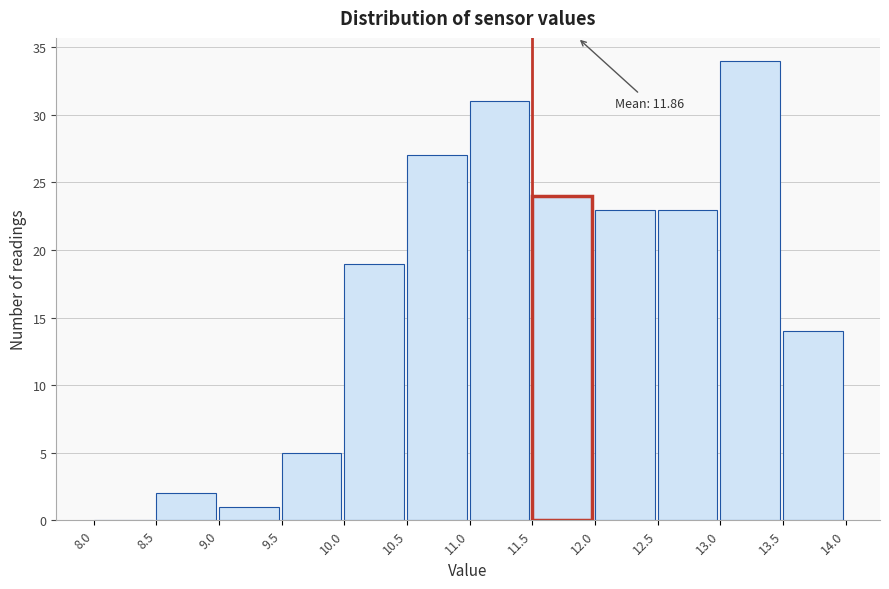

Over which range of the x-axis is the bar tallest?

13.0 to 13.5